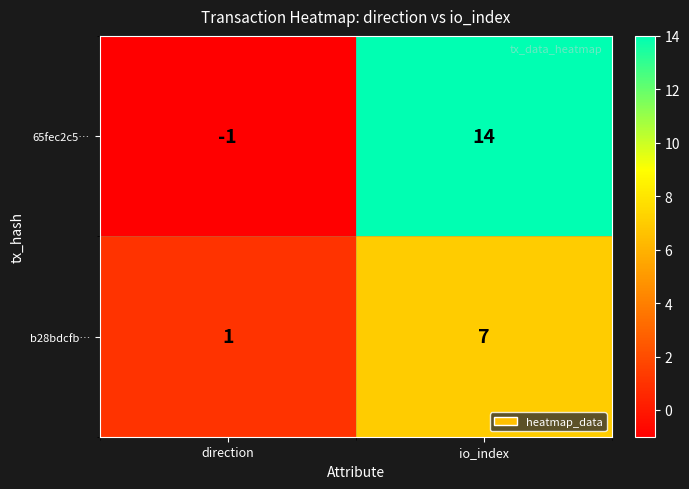

Which series has the largest range (max minus min)?

65fec2c5…